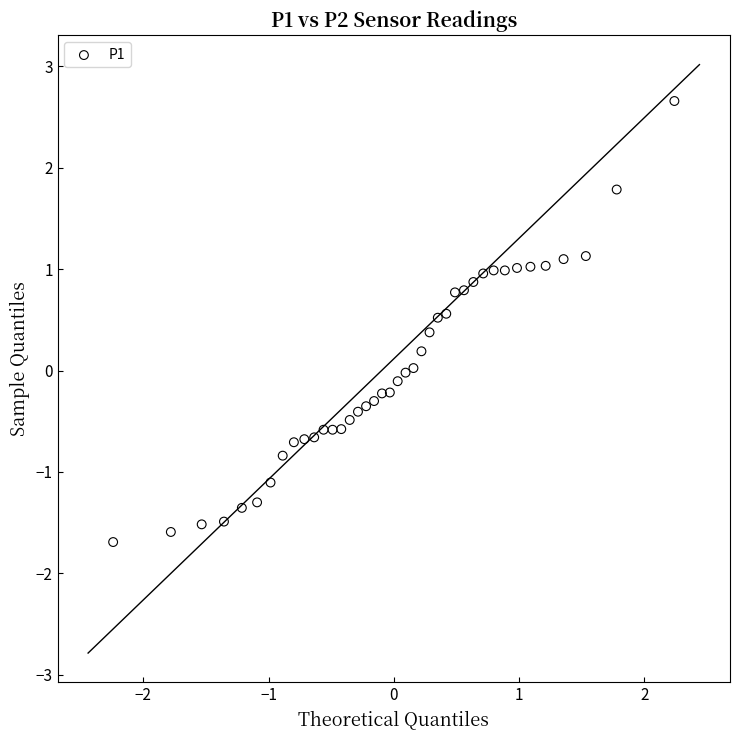

What is the range of Y values (max minus min)?

4.4